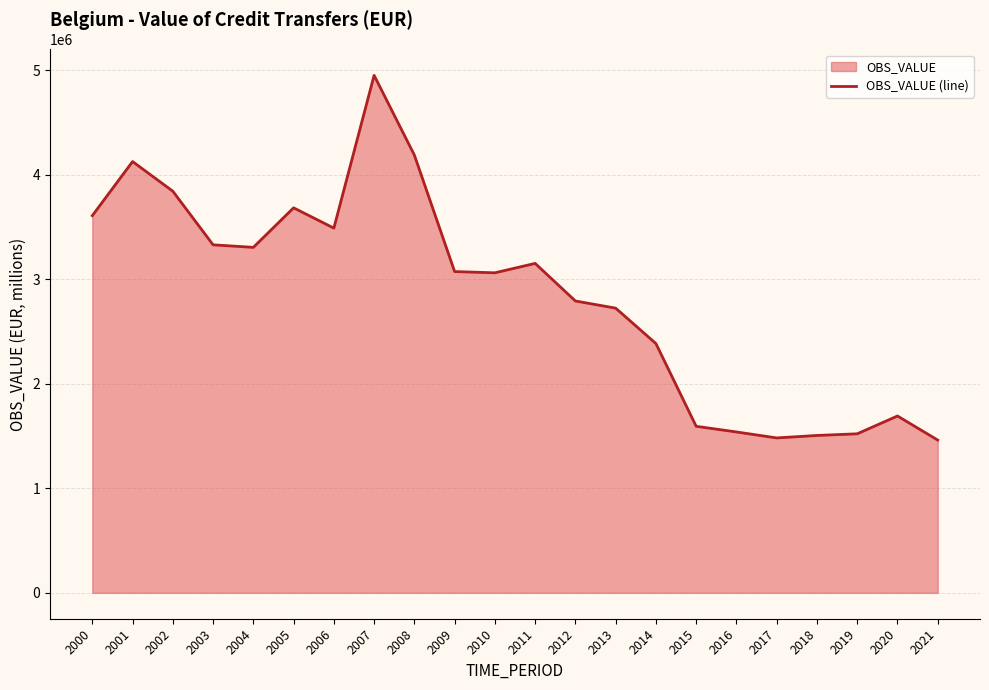

How many lines are shown in the chart?

1